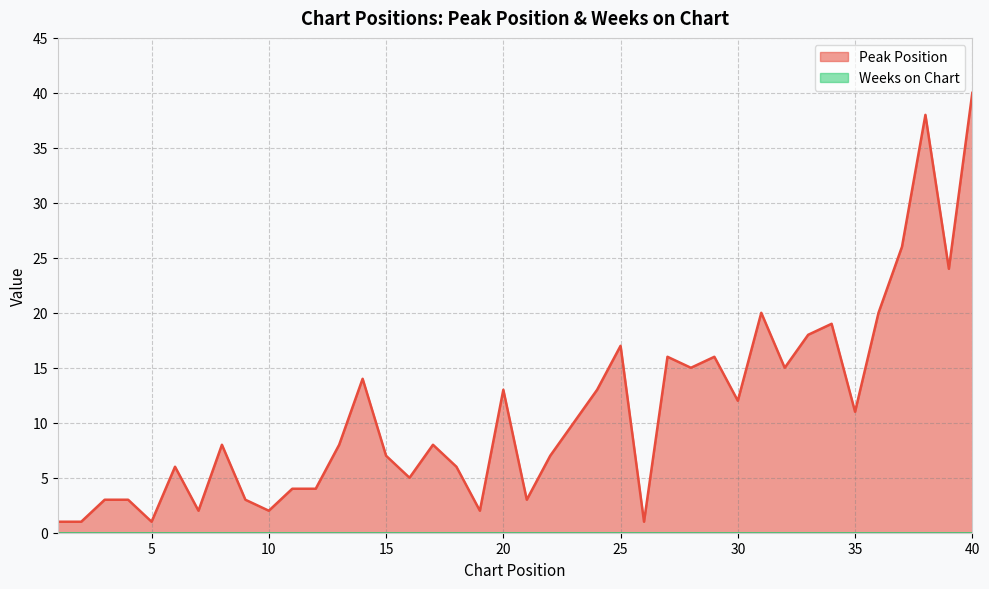

Reading left to right, extract all data points from this chart.

1=1	2=1	3=3	4=3	5=1	6=6	7=2	8=8	9=3	10=2	11=4	12=4	13=8	14=14	15=7	16=5	17=8	18=6	19=2	20=13	21=3	22=7	23=10	24=13	25=17	26=1	27=16	28=15	29=16	30=12	31=20	32=15	33=18	34=19	35=11	36=20	37=26	38=38	39=24	40=40